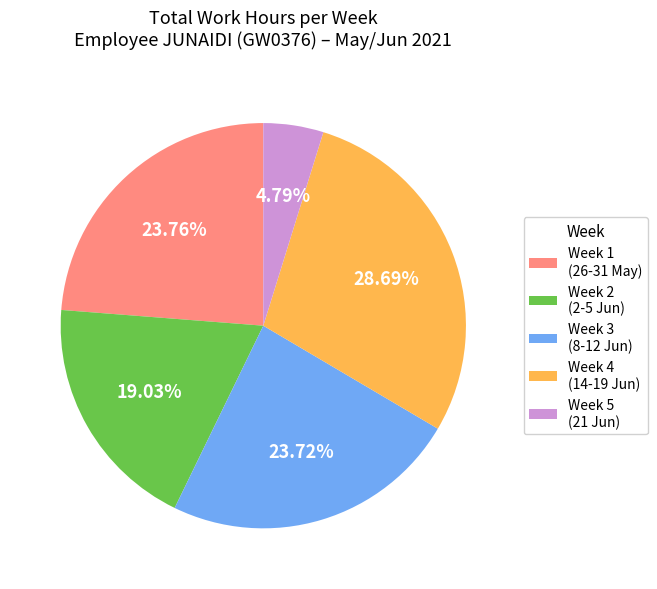

Between Week 5 (21 Jun) and Week 2 (2-5 Jun), which is larger?

Week 2 (2-5 Jun)